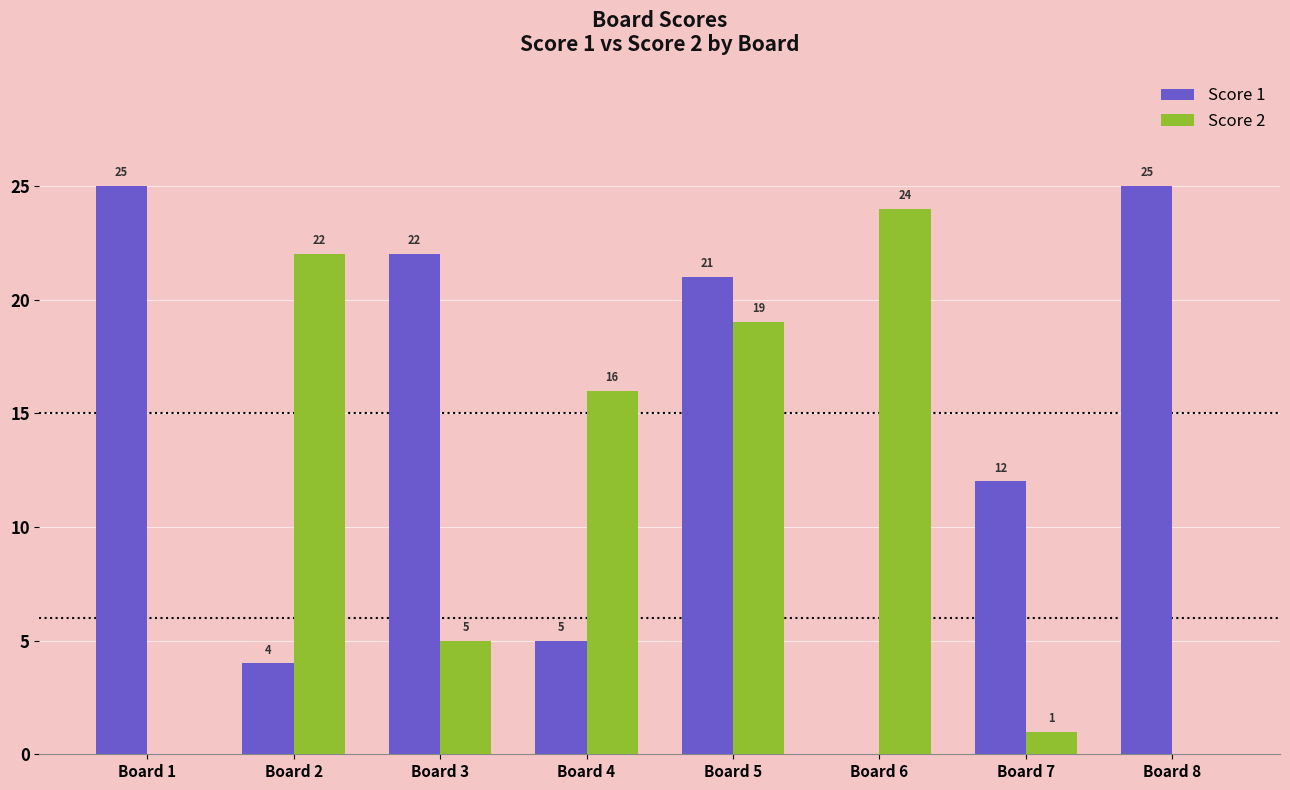

What is the total value across all series at Board 1?

25